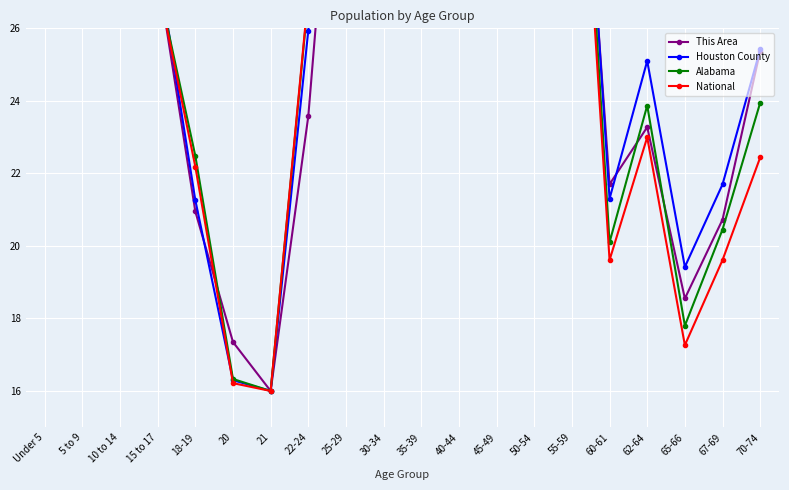

True or false: Alabama and Houston County intersect in this chart.

True